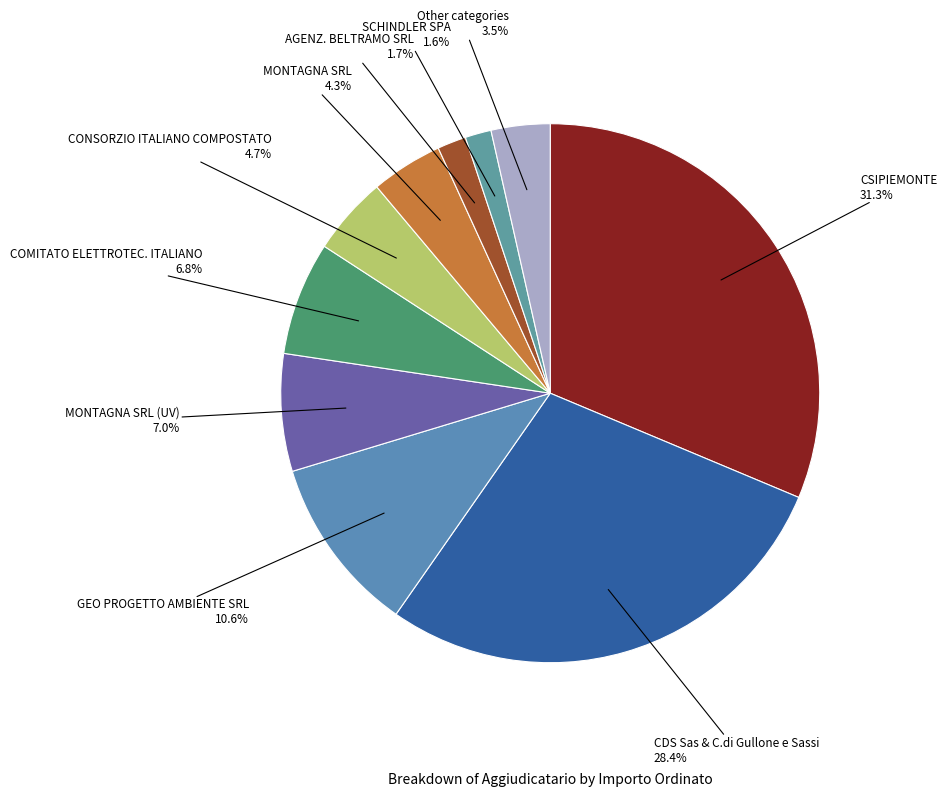

How many segments does this pie chart have?

10